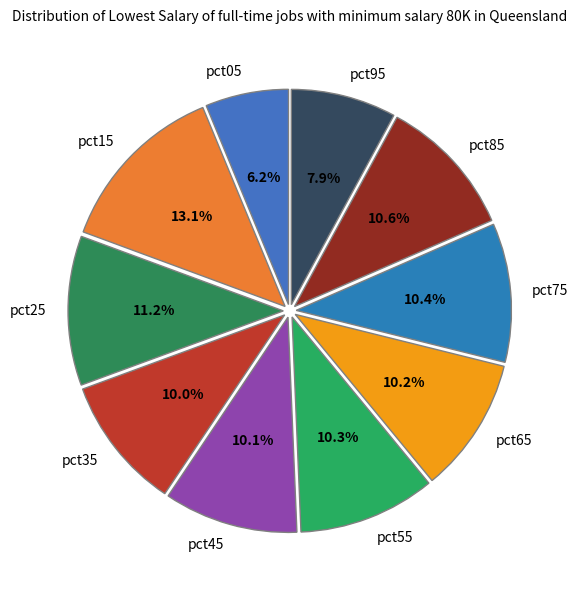

What percentage is the pct15 slice, to the nearest percent?

13%